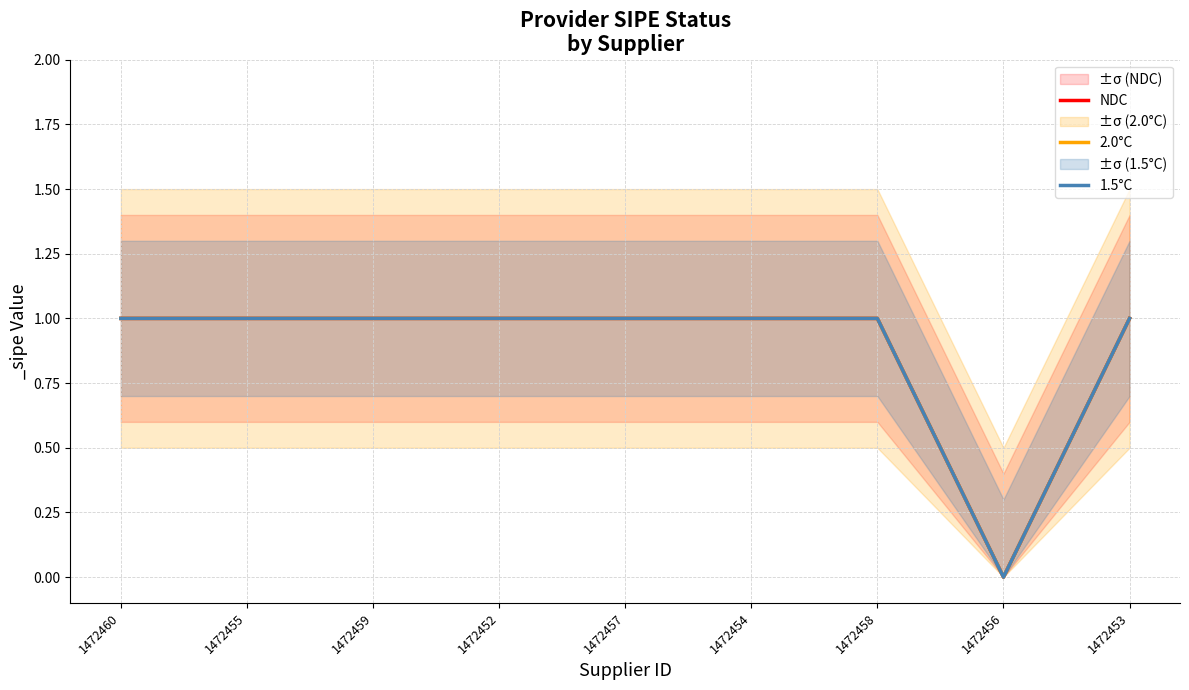

What is the maximum value shown in the chart?

1